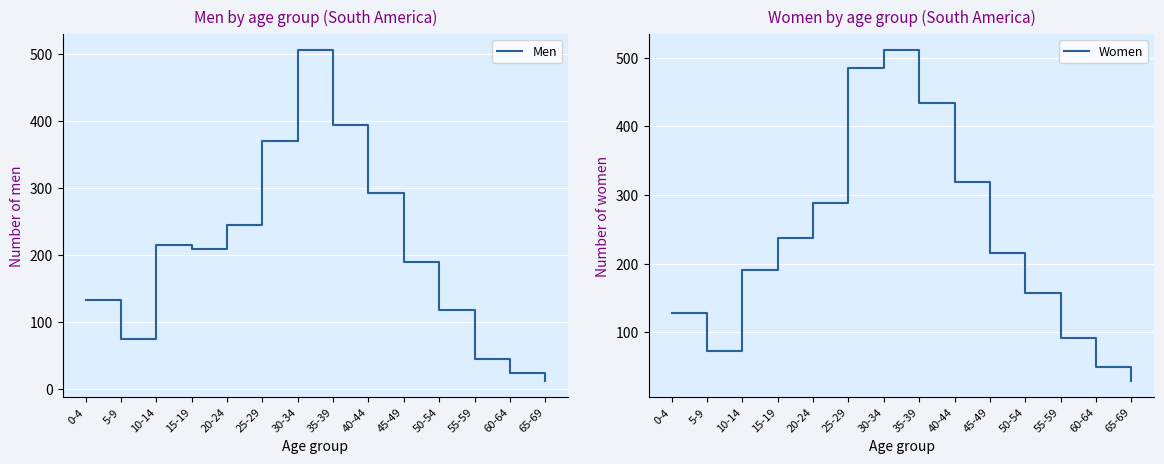

At 40-44, list the series in order from smallest to largest.

Men, Women